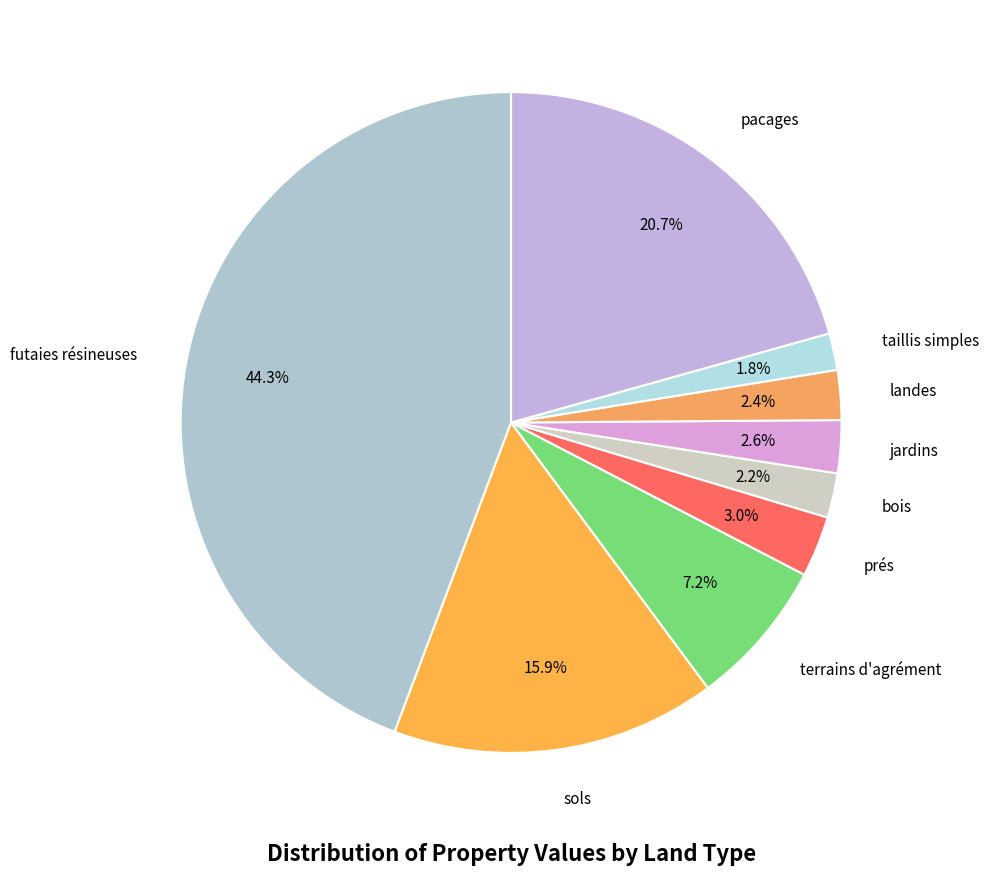

To the nearest percent, what is the average slice percentage?

11%